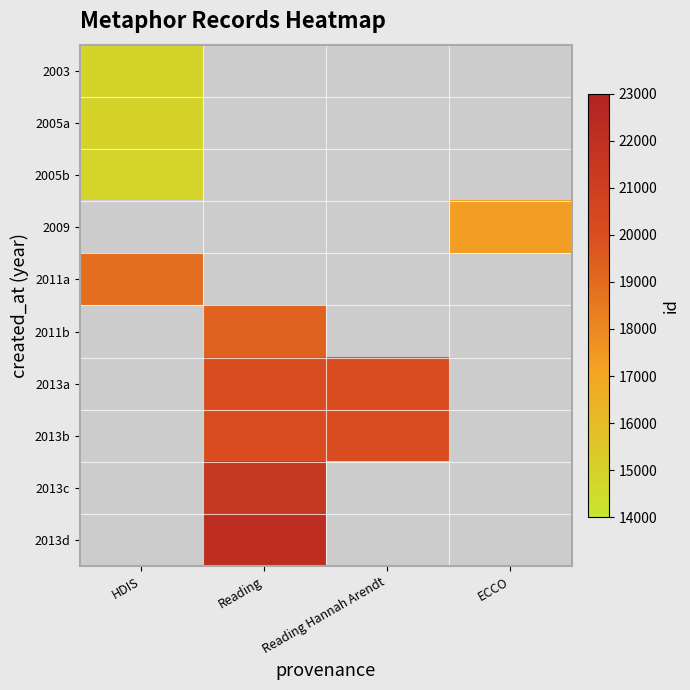

Between ECCO and HDIS, which is larger?

HDIS